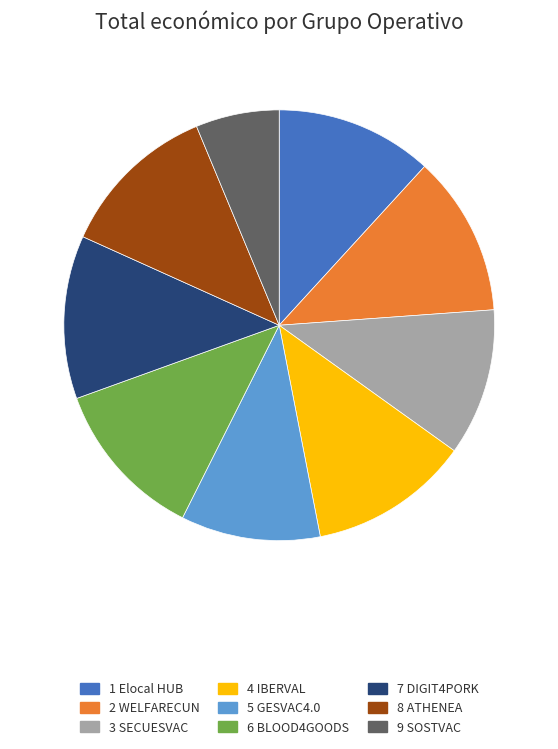

Is there a majority slice in this chart?

No